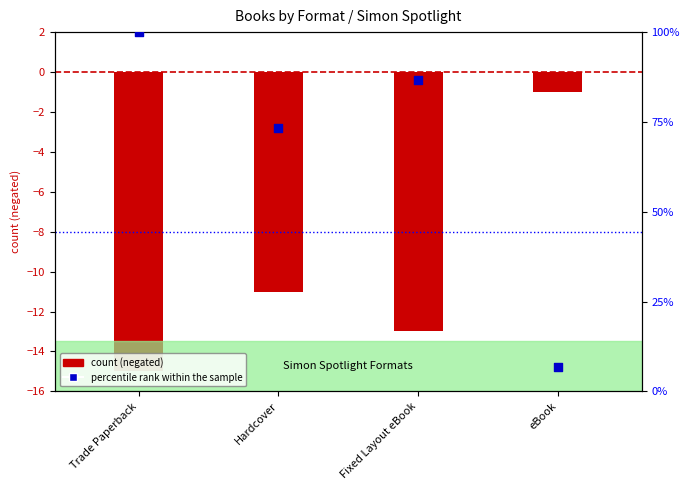

Approximately how many times larger is the value at Trade Paperback compared to Hardcover?

1.4